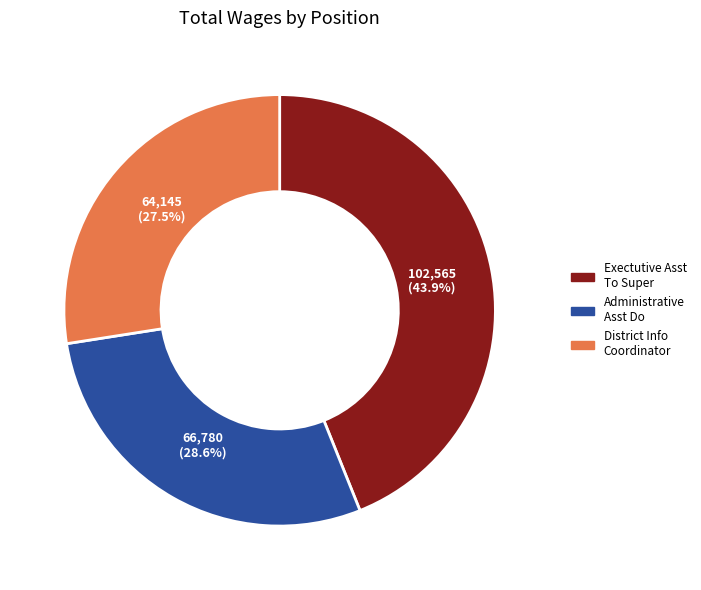

What is the total percentage of District Info Coordinator and Exectutive Asst To Super?

71.4%